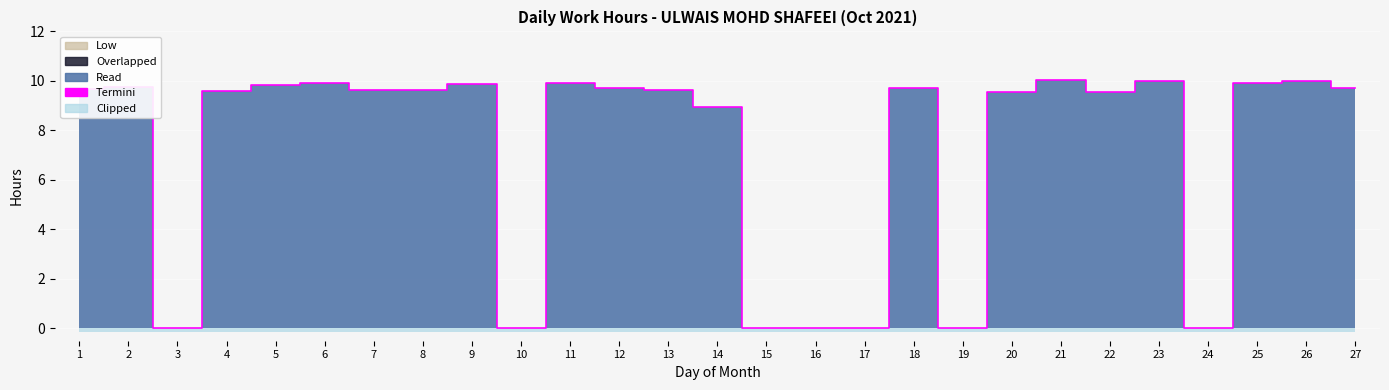

How many lines are shown in the chart?

1